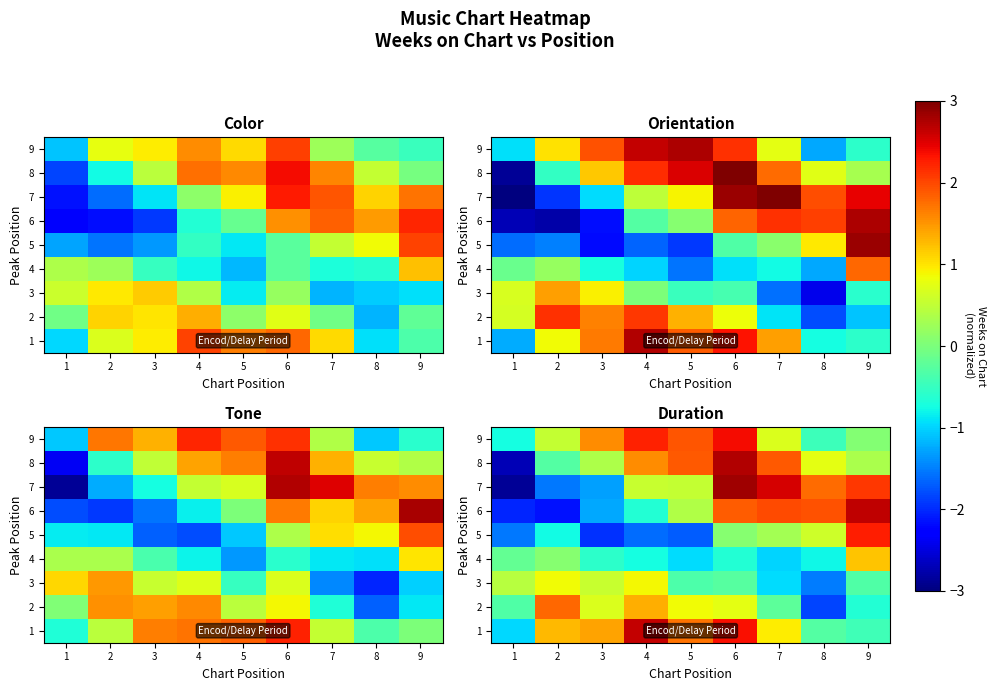

Rank the series at 3 from lowest to highest value.

5, 7, 6, 4, 8, 3, 2, 1, 9